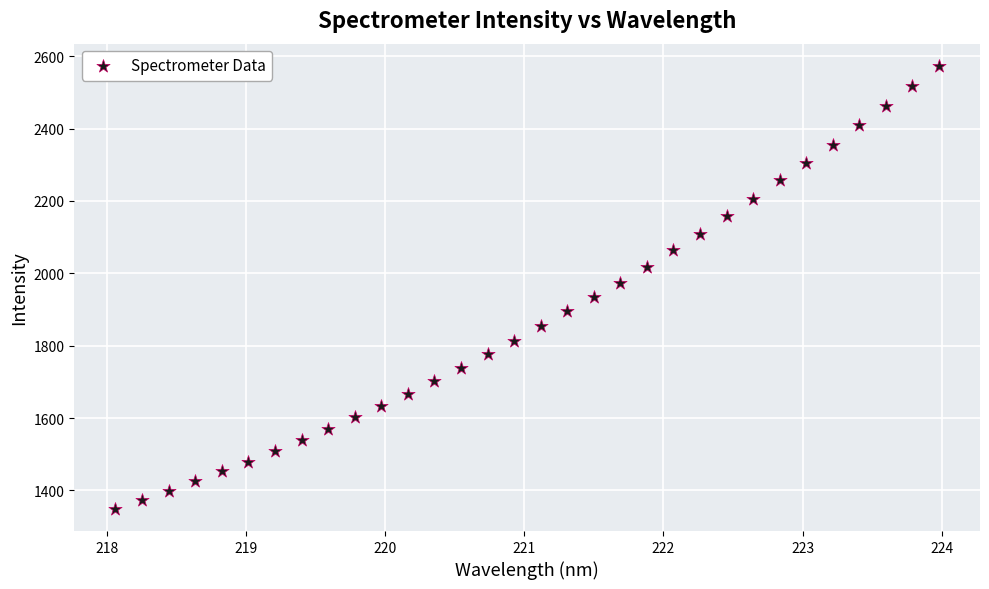

What is the range of X values (max minus min)?

5.9